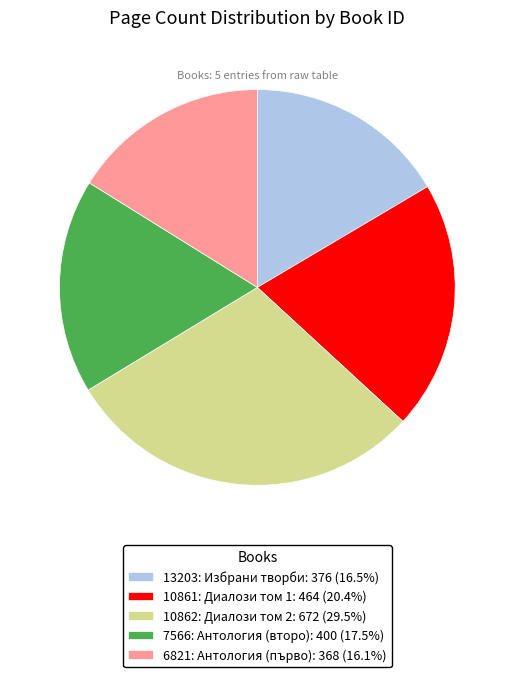

The 6821 slice represents 16% of the pie. True or false?

True